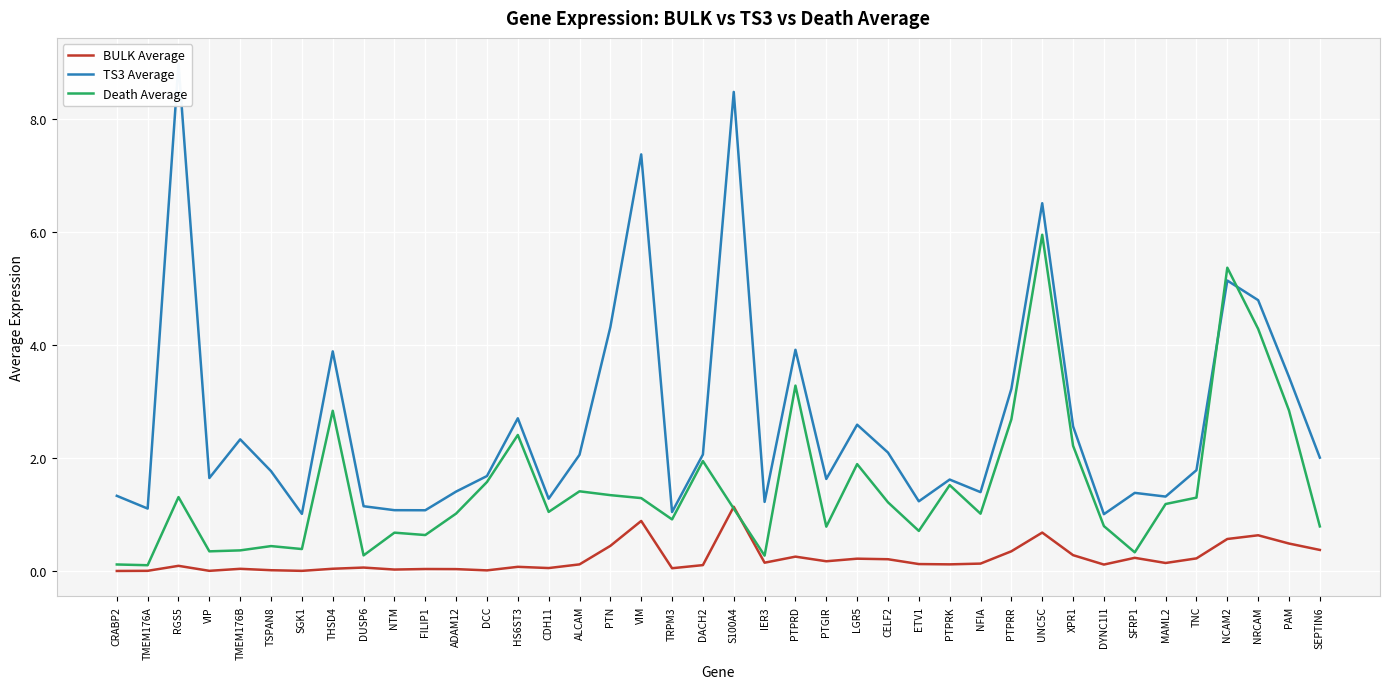

What is the difference between the TS3 Average values at FILIP1 and SGK1?

0.1